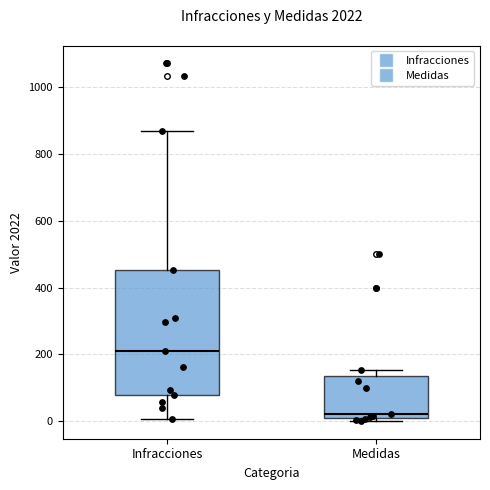

Which box is the tallest, from its lower edge to its upper edge?

Infracciones